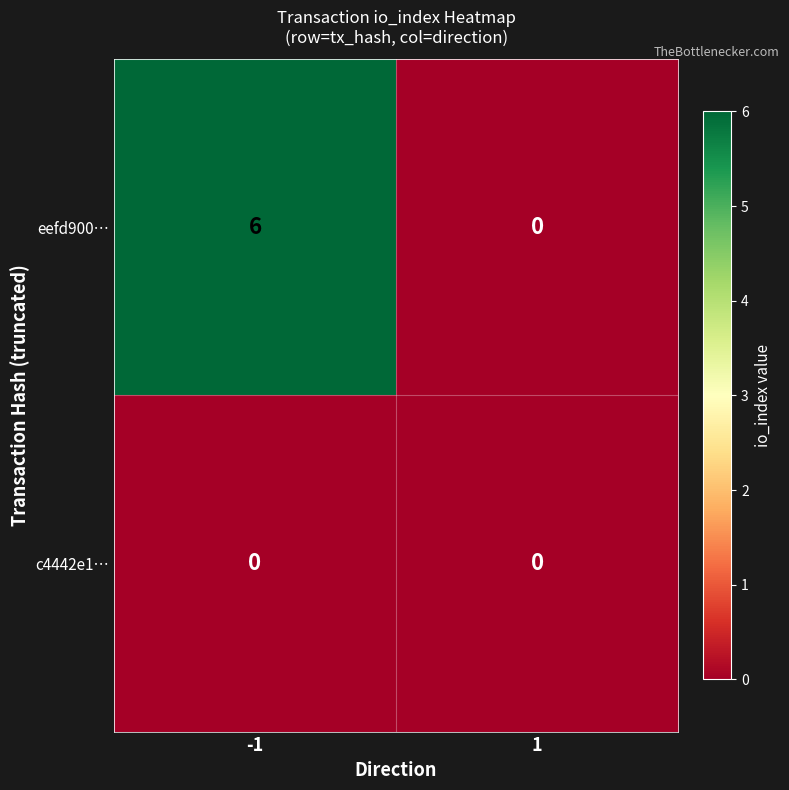

Rank the series at -1 from highest to lowest value.

eefd900…, c4442e1…